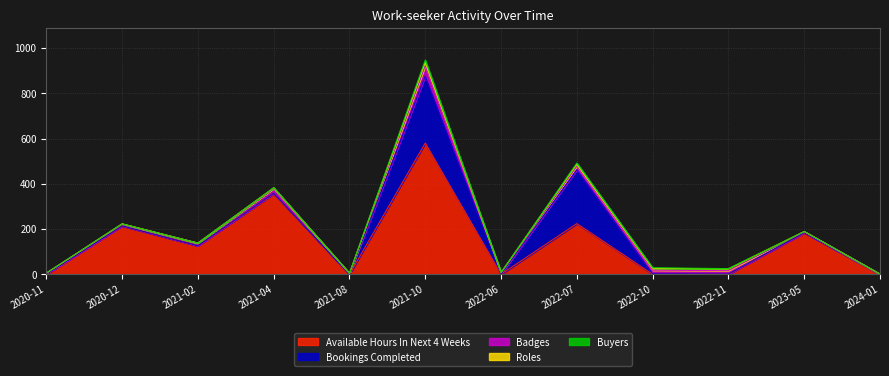

Is the value of Available Hours In Next 4 Weeks at 2021-02 greater than the value of Badges at 2021-04?

Yes